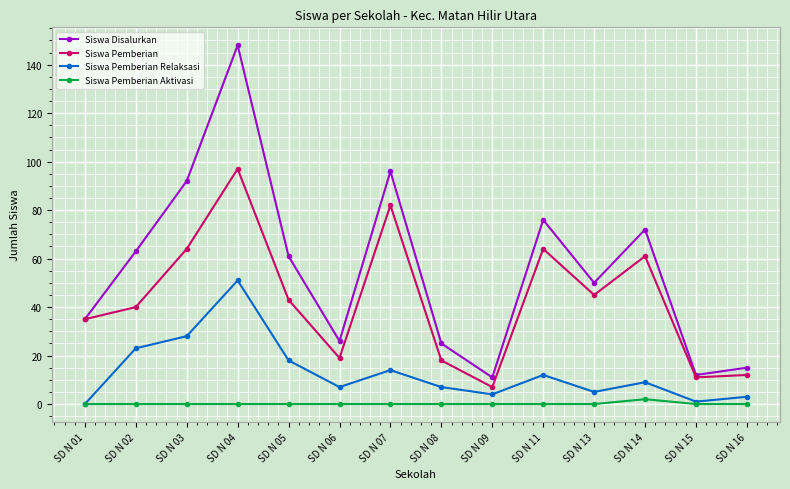

Which category has the lowest value in the Siswa Pemberian series?

SD N 09